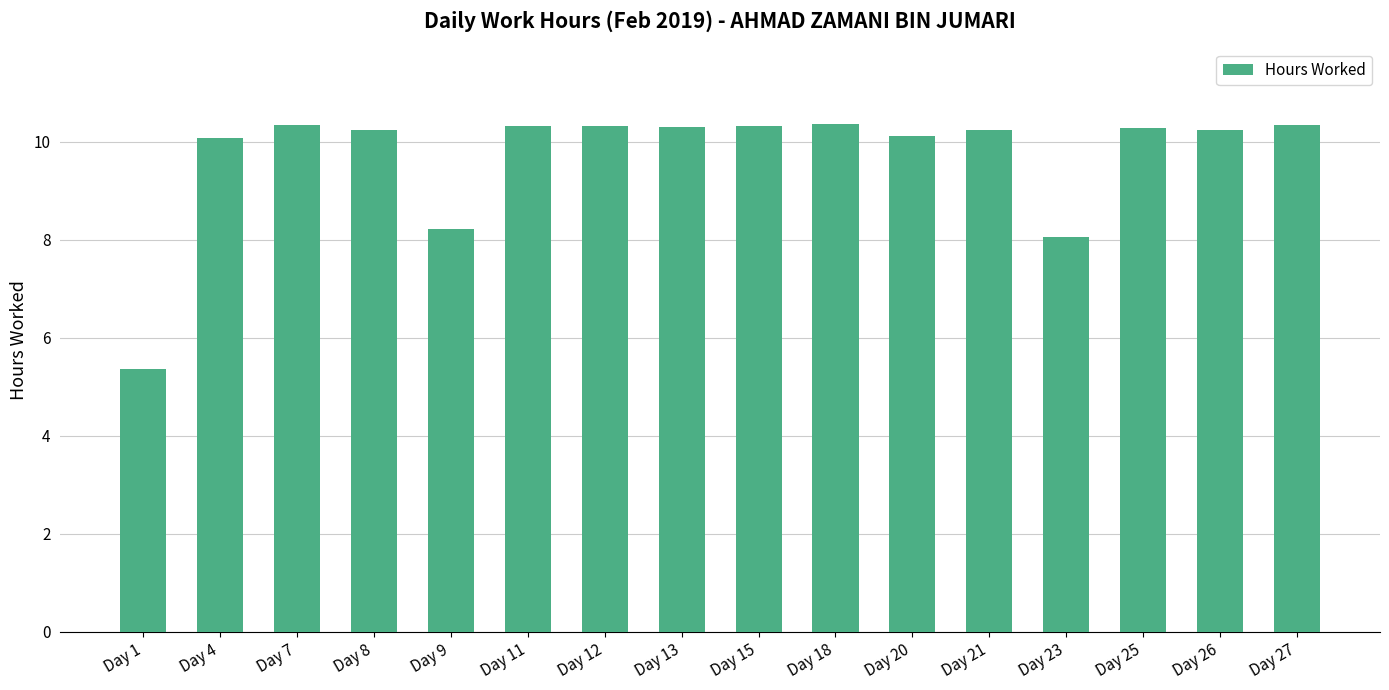

What is the value of the 4th bar from the left?

10.2